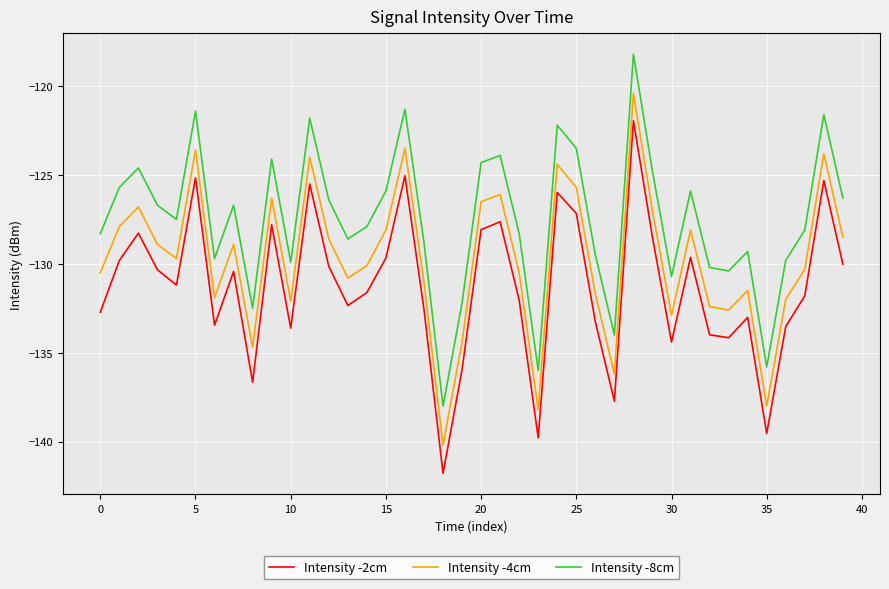

True or false: Intensity -2cm and Intensity -4cm cross at least once.

False